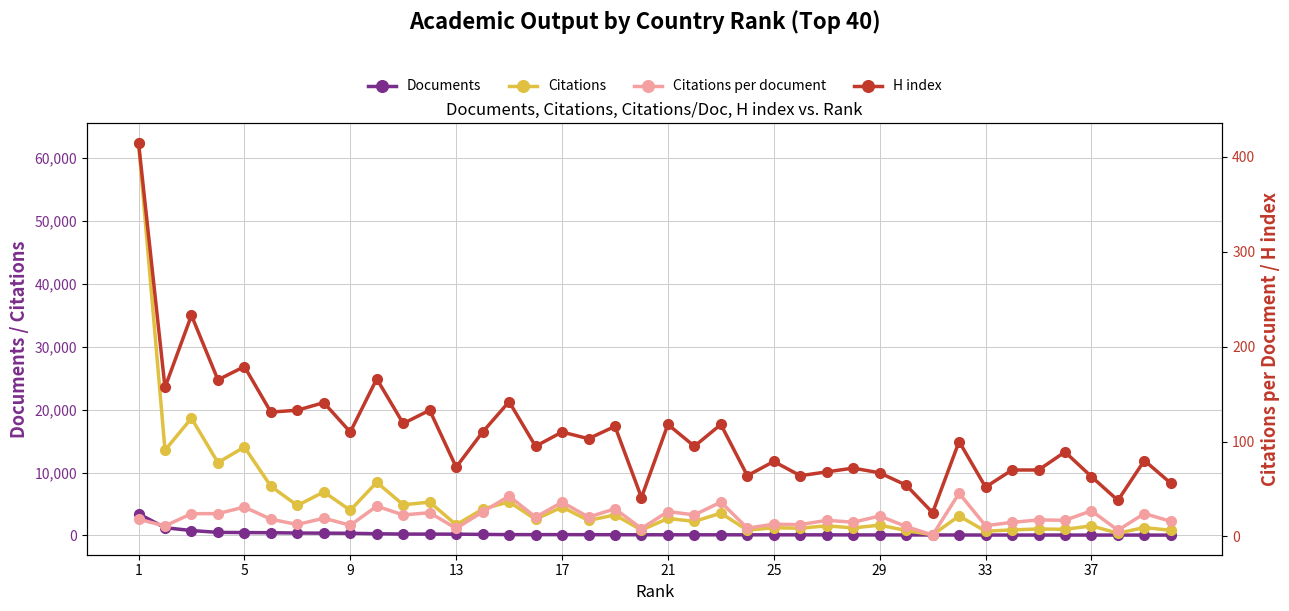

The value of Documents at 17 is 117.0. True or false?

True